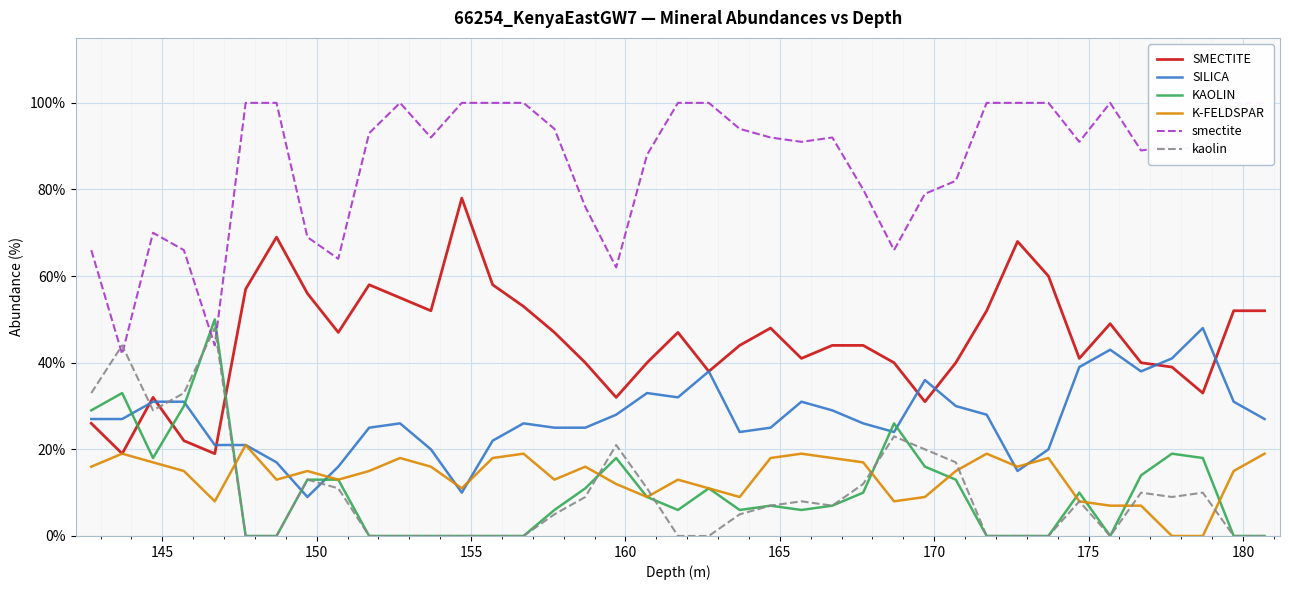

How many positive values does the kaolin series have?

23